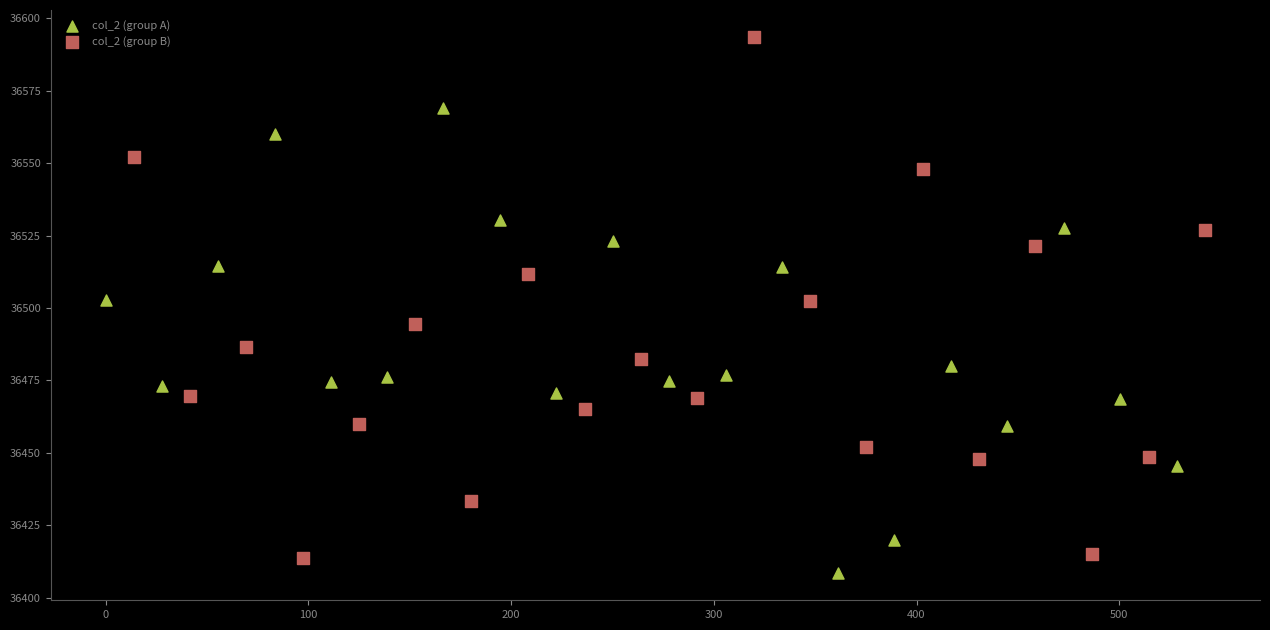

What are all the series names shown in the legend?

col_2 (group A), col_2 (group B)